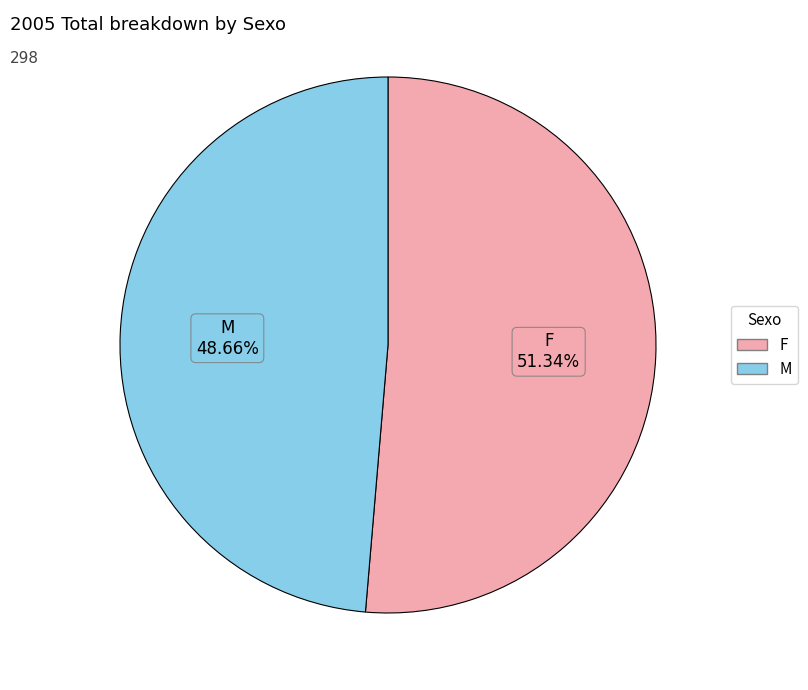

What is the total percentage of M and F?

100.0%